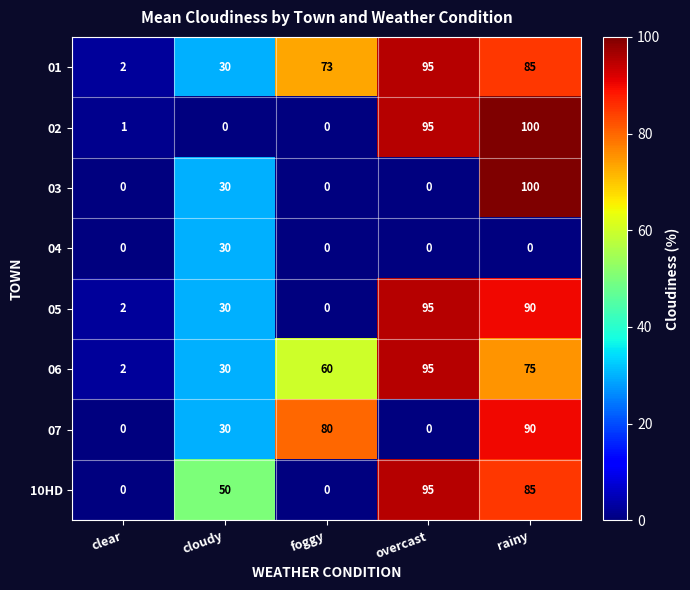

What is the sum of the 01 values at rainy and foggy?

158